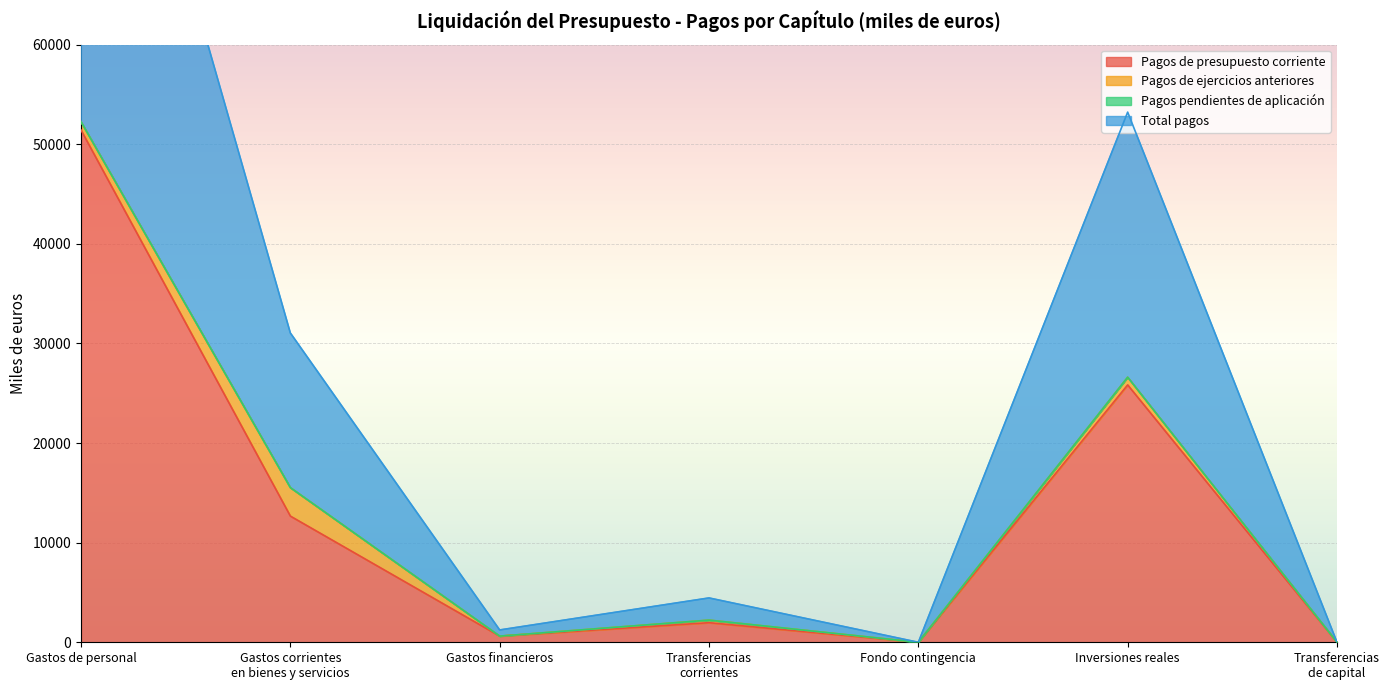

True or false: Pagos de presupuesto corriente has a value of 25839.2 at Inversiones reales.

True